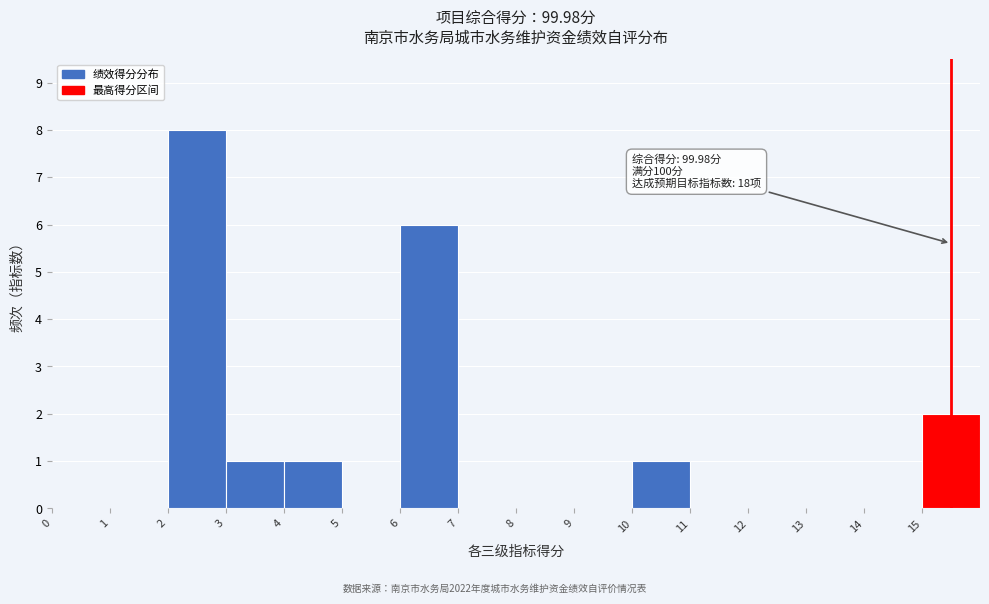

Which range on the x-axis has the tallest bar?

2 to 3